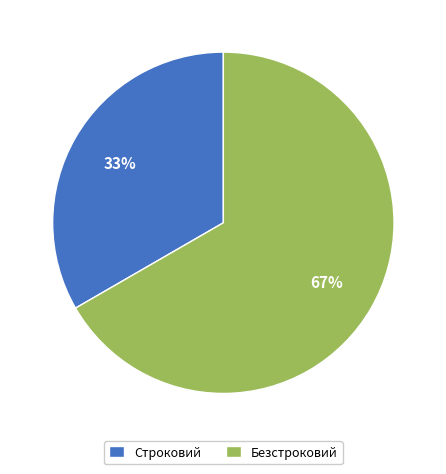

How many segments does this pie chart have?

2